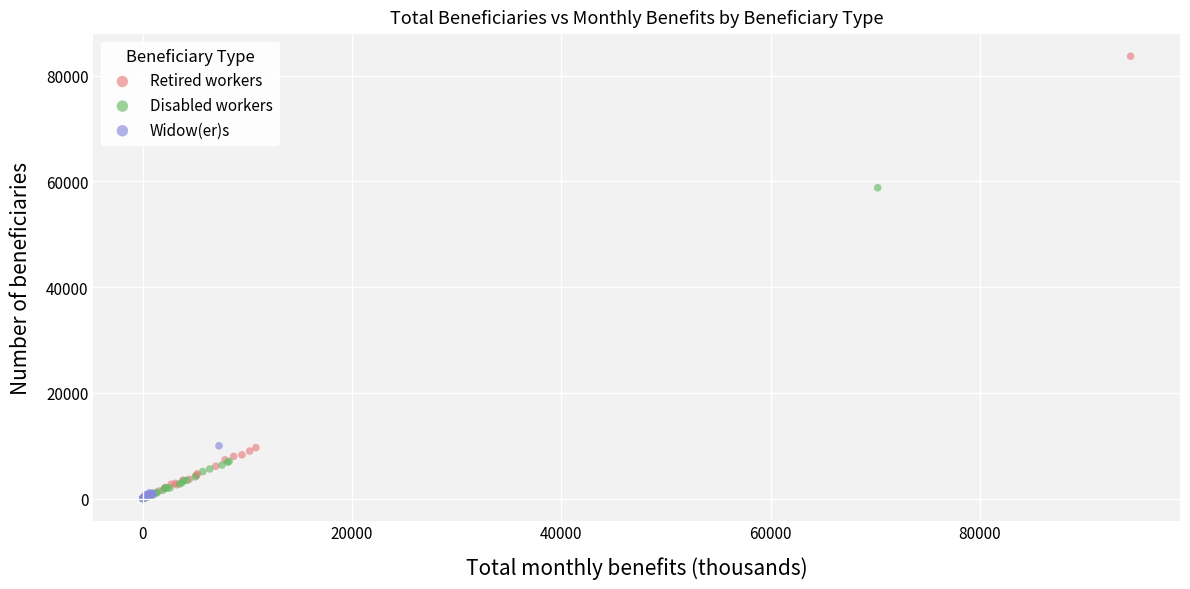

Which series has the largest Y range (max minus min)?

Retired workers